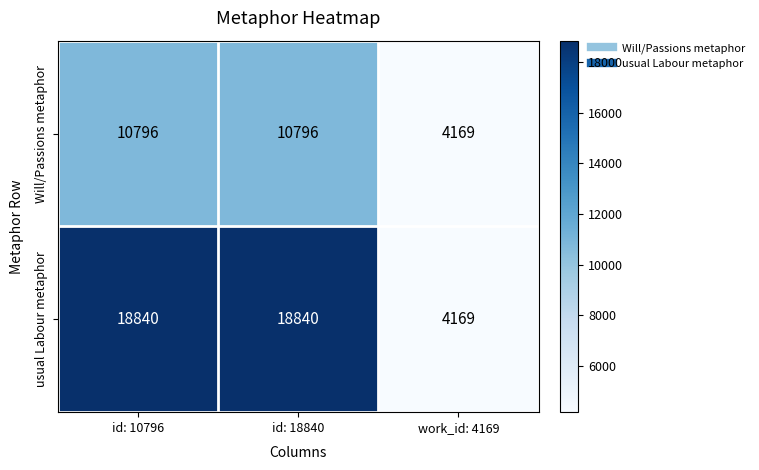

What is the total value across all series at id: 18840?

29636